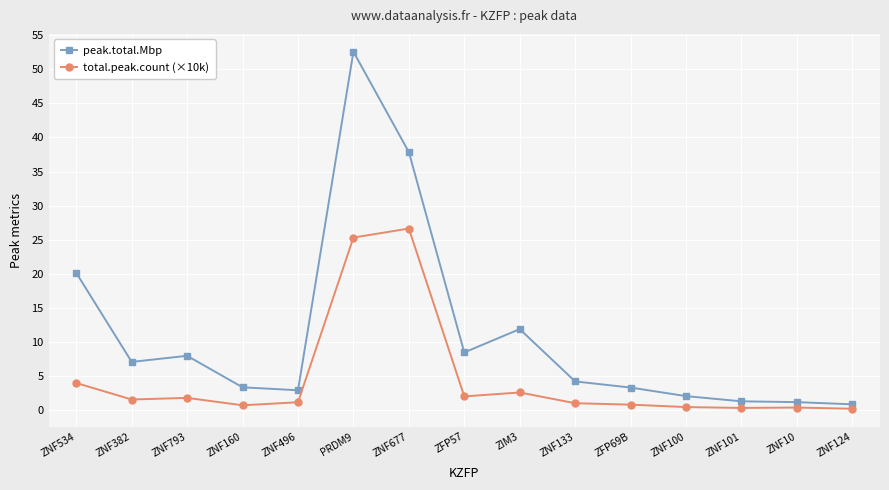

Is the value of peak.total.Mbp at ZFP69B greater than the value of total.peak.count (×10k) at ZNF10?

Yes